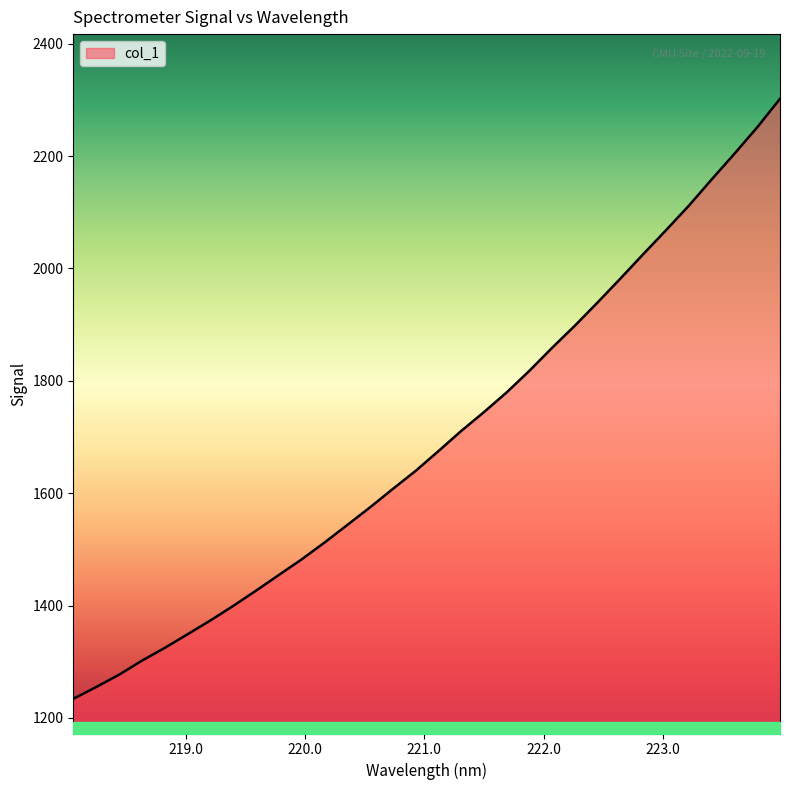

What is the minimum value shown in the chart?

1234.0